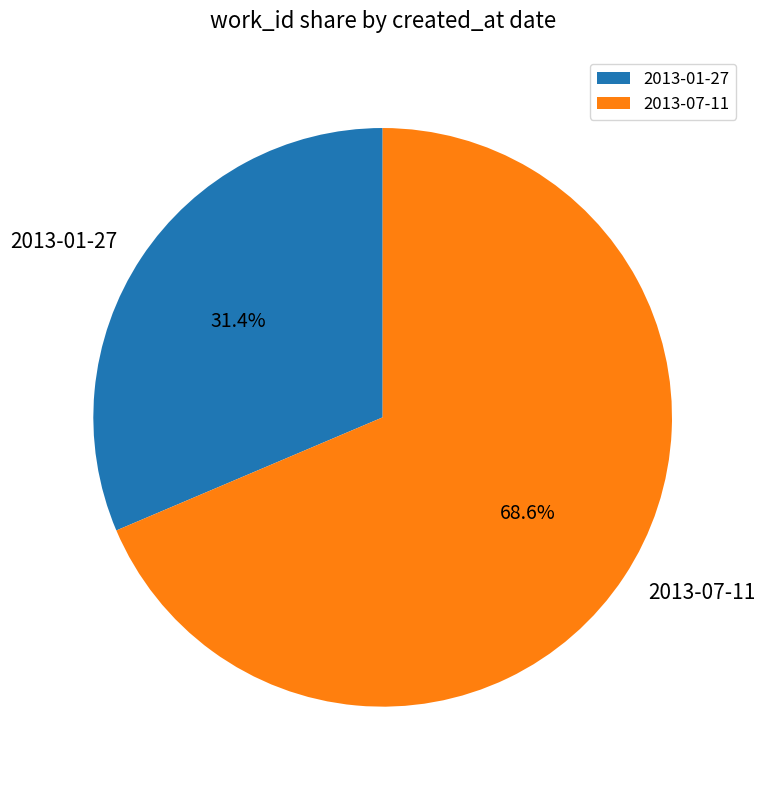

Which category has the smallest portion of the pie?

2013-01-27